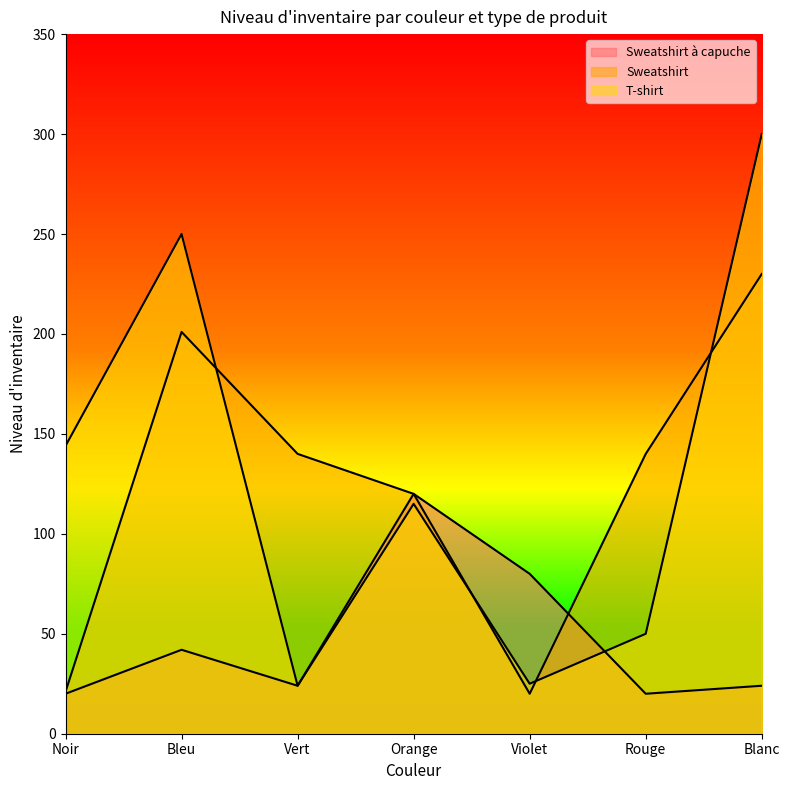

How many intersections are there between T-shirt and Sweatshirt à capuche?

1